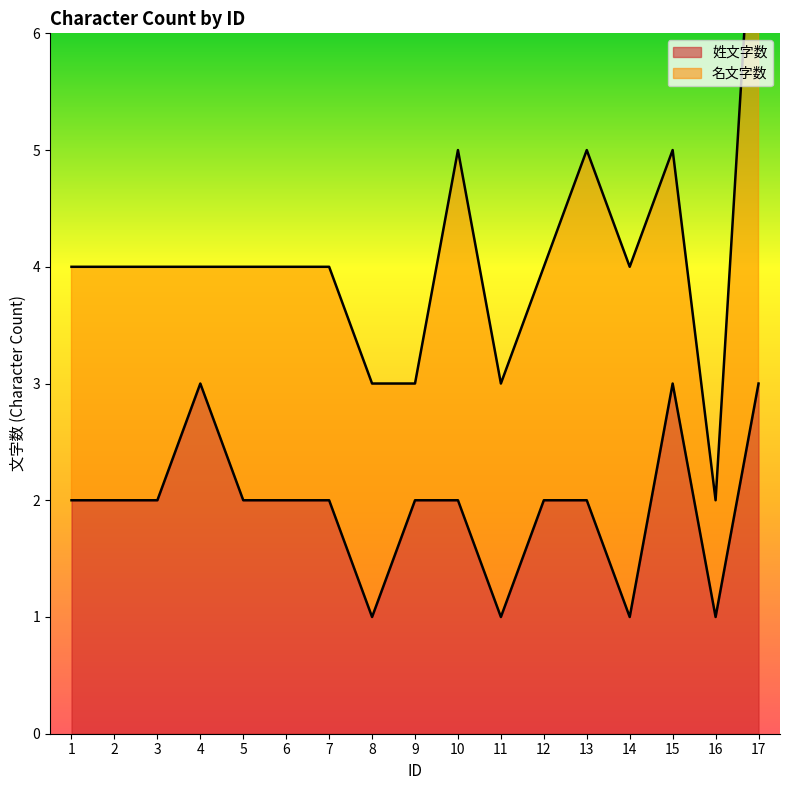

Reading right to left, transcribe all the data shown in this chart.

3	1	3	1	2	2	1	2	2	1	2	2	2	3	2	2	2